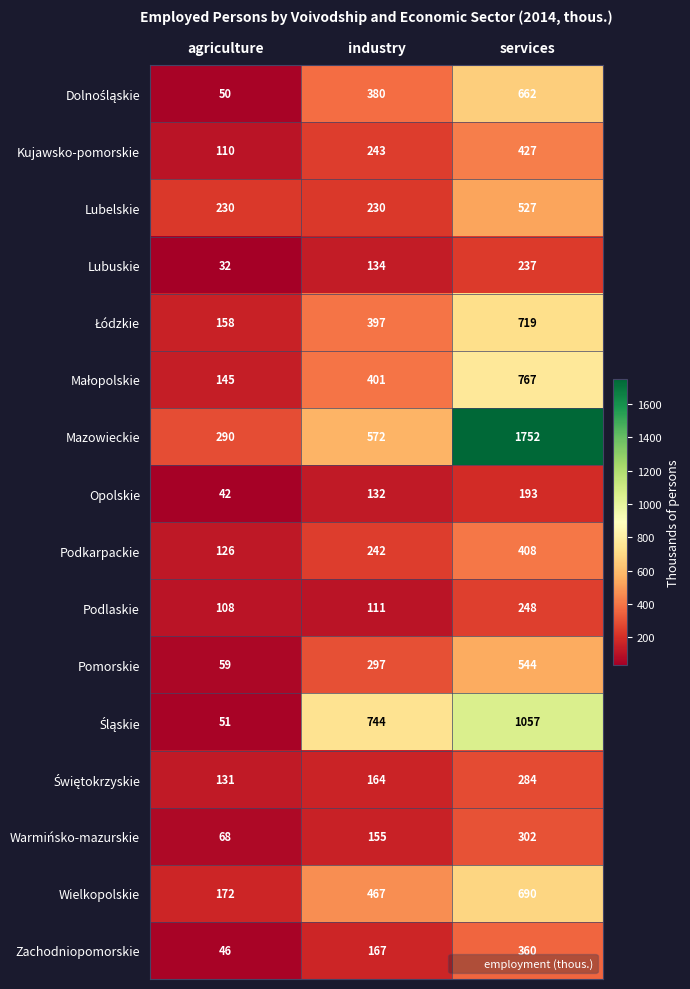

What is the minimum value for Warmińsko-mazurskie?

68